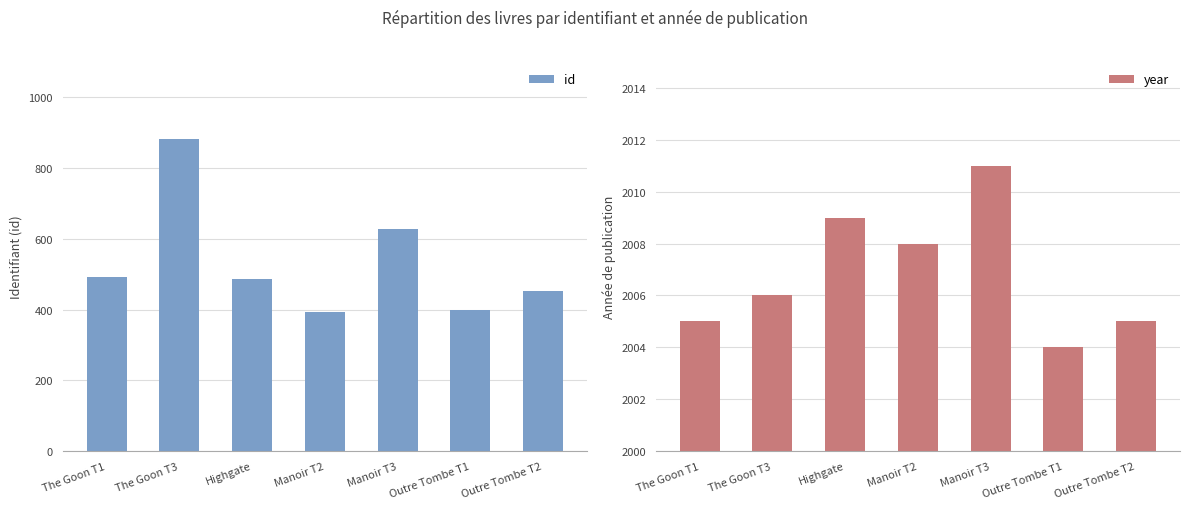

What is the label of the 5th bar from the left?

Manoir T3